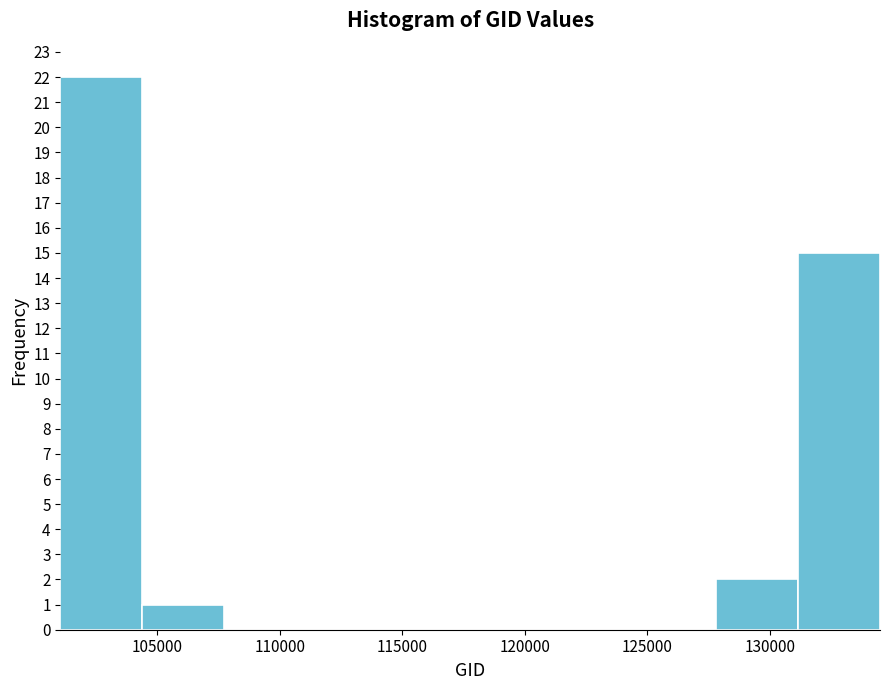

Reading left to right, transcribe this chart: for each bar, give the range it covers on the x-axis and its height. Neither the bar edges nor the heights are printed on the chart, so give them approximately, as read against the axes.

101000 to 104500: 22
104500 to 107500: 1
107500 to 111000: 0
111000 to 114500: 0
114500 to 118000: 0
118000 to 121000: 0
121000 to 124500: 0
124500 to 128000: 0
128000 to 131000: 2
131000 to 134500: 15